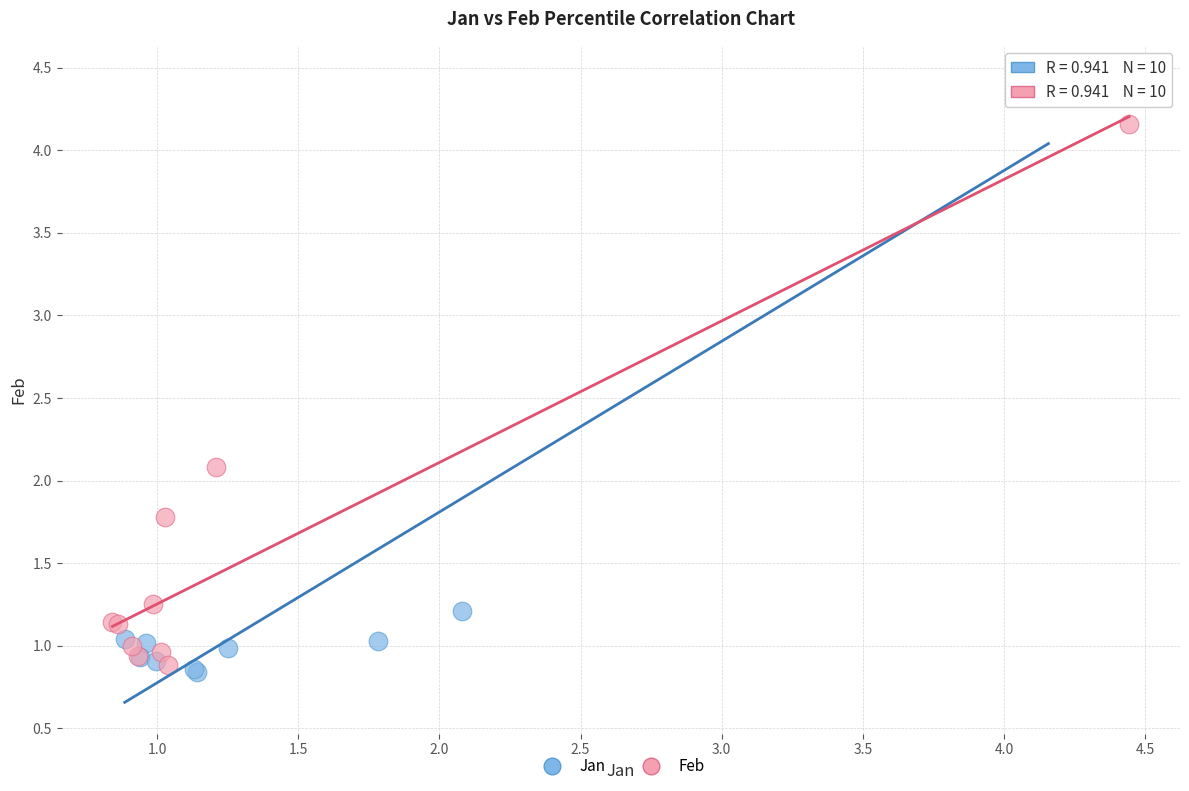

Which series has the widest spread of Y values?

Jan